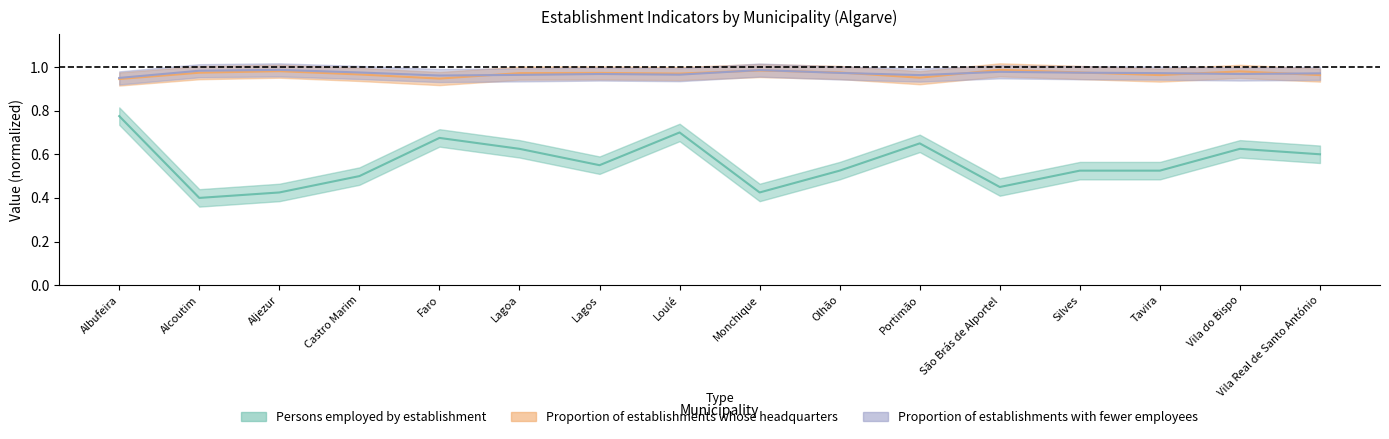

At which label does Persons employed by establishment reach its peak?

Albufeira